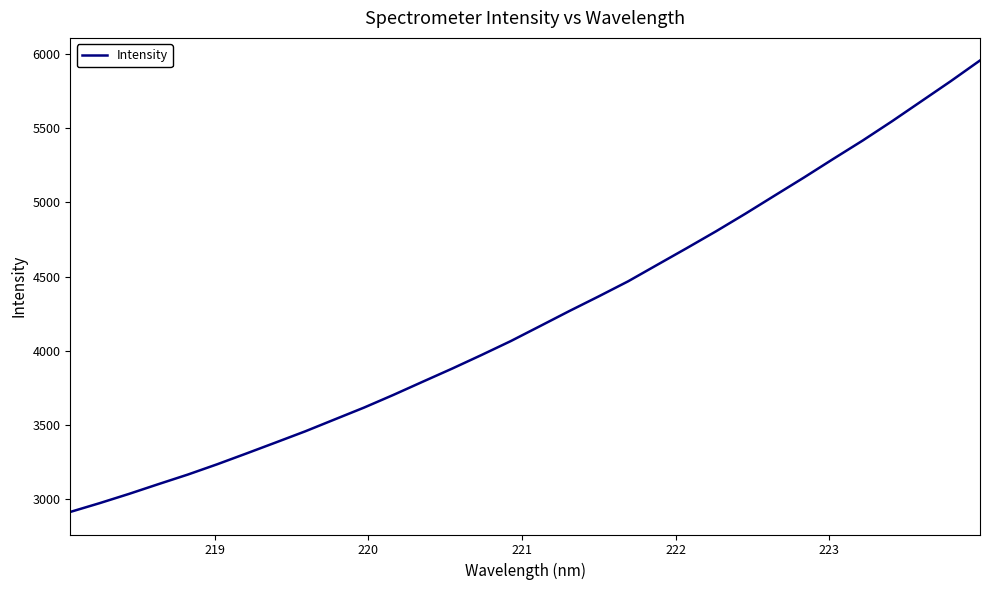

What is the maximum value shown in the chart?

5955.6